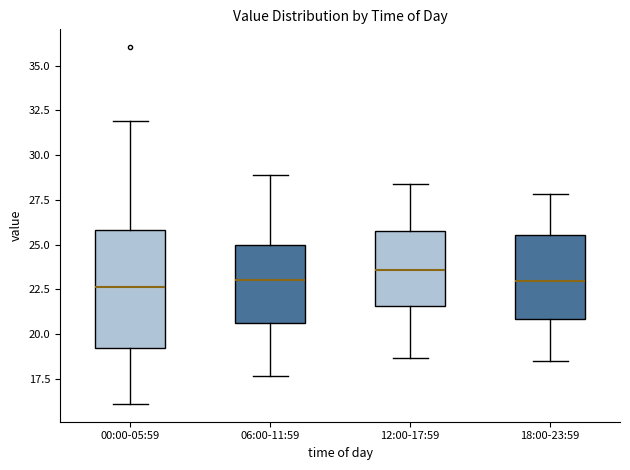

Comparing the boxes themselves (not the whiskers), which one is the tallest?

00:00-05:59